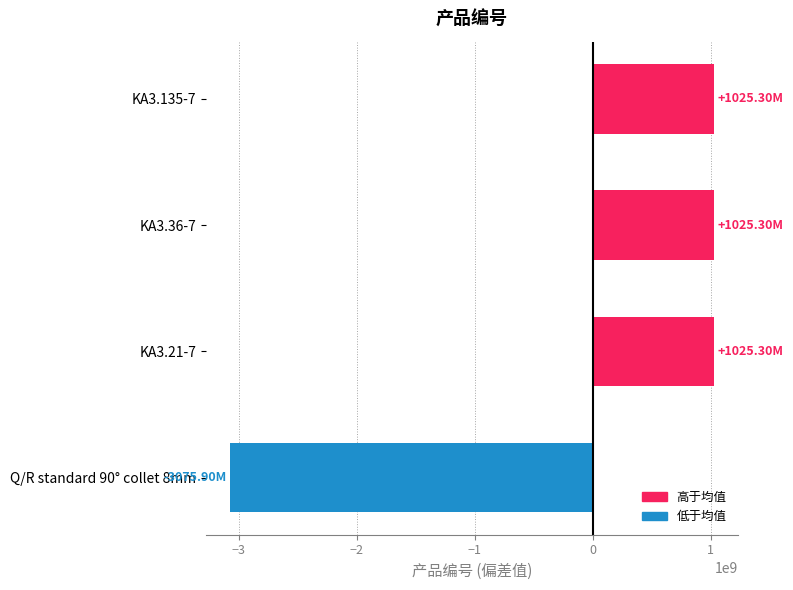

At which category does the chart reach its minimum across all series?

Q/R standard 90° collet 8mm